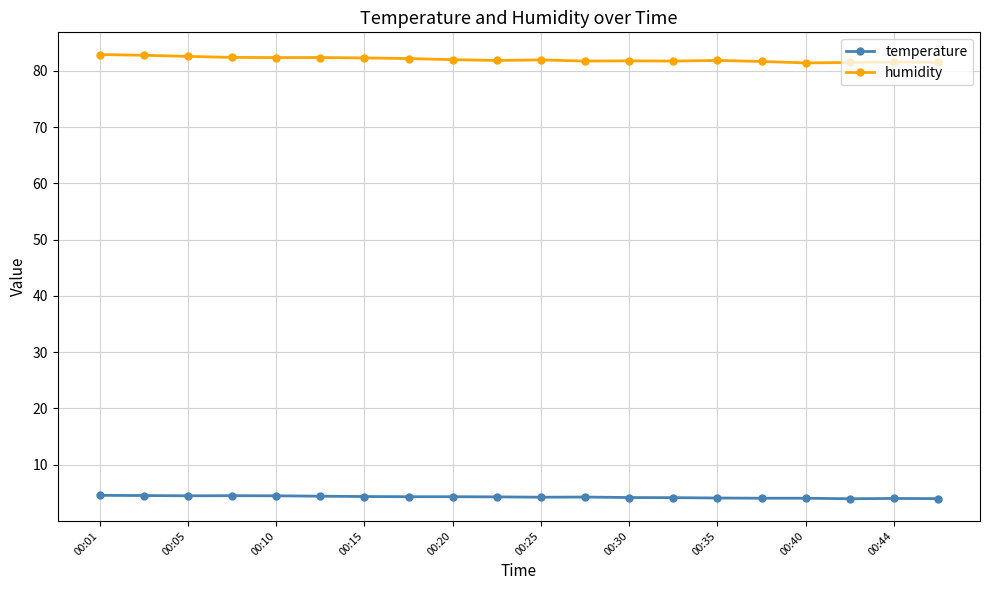

What is the value of the humidity point at the 1st from the left?

82.9